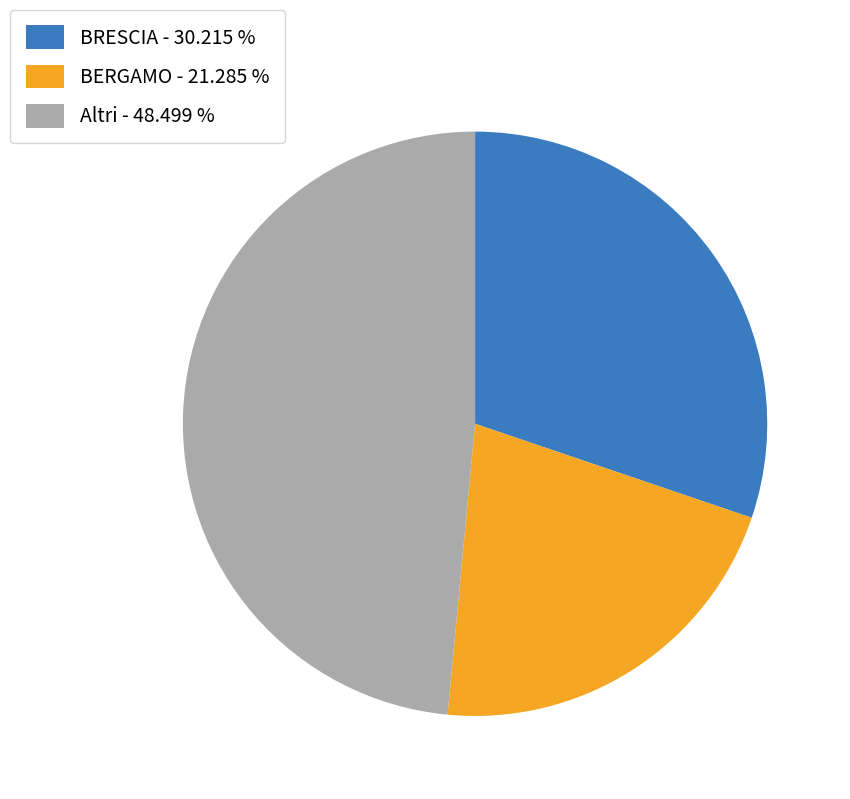

What is the ratio of the value at BERGAMO - 21.285 % to the value at Altri - 48.499 %?

0.4